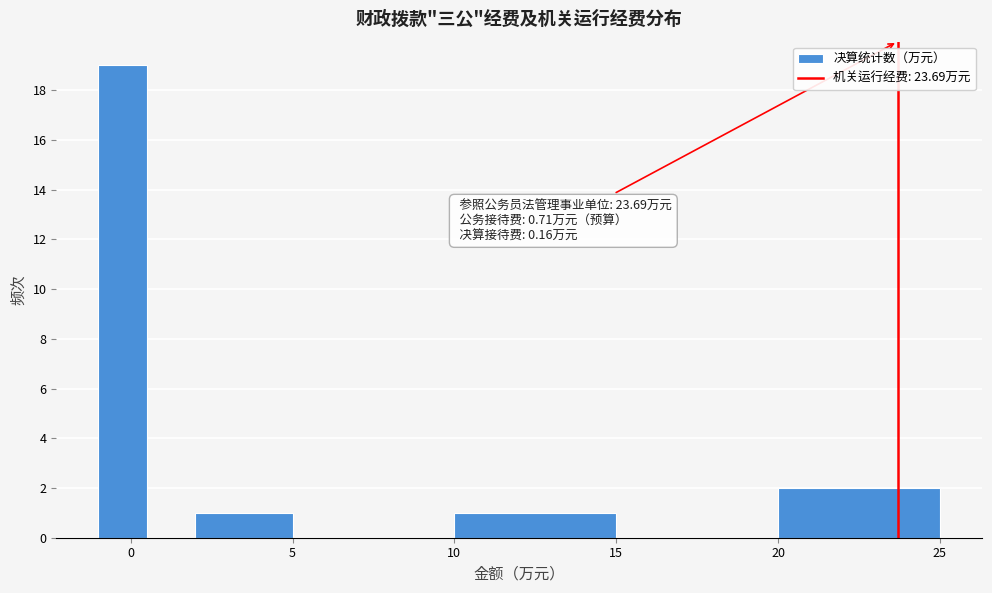

Read against the x-axis, roughly where is the centre of the tallest bar?

0.0